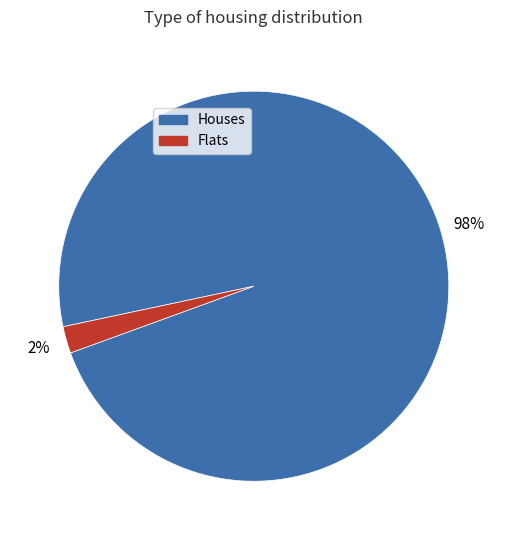

To the nearest percent, what is the difference between the largest and smallest slice percentages?

96%